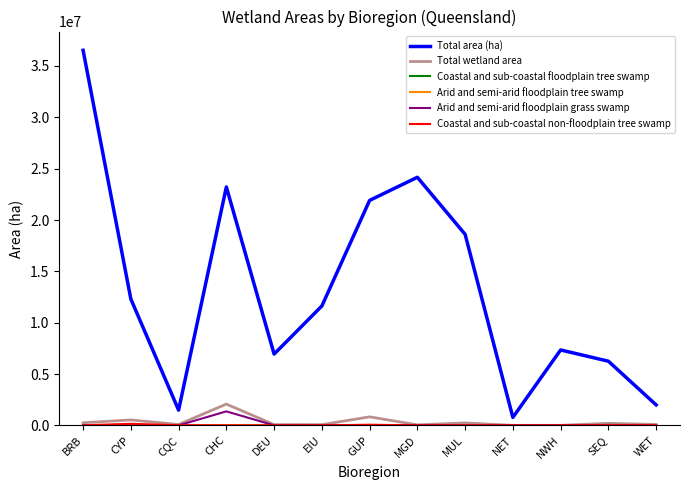

At how many categories does at least one series exceed 13963112?

5